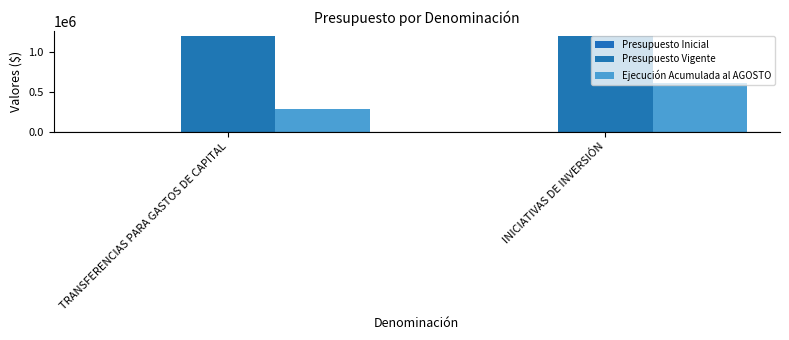

Reading left to right, what are all the values shown in this chart?

Presupuesto Inicial: TRANSFERENCIAS PARA GASTOS DE CAPITAL=0	INICIATIVAS DE INVERSIÓN=0
Presupuesto Vigente: TRANSFERENCIAS PARA GASTOS DE CAPITAL=1208788	INICIATIVAS DE INVERSIÓN=1208788
Ejecución Acumulada al AGOSTO: TRANSFERENCIAS PARA GASTOS DE CAPITAL=290518	INICIATIVAS DE INVERSIÓN=609152